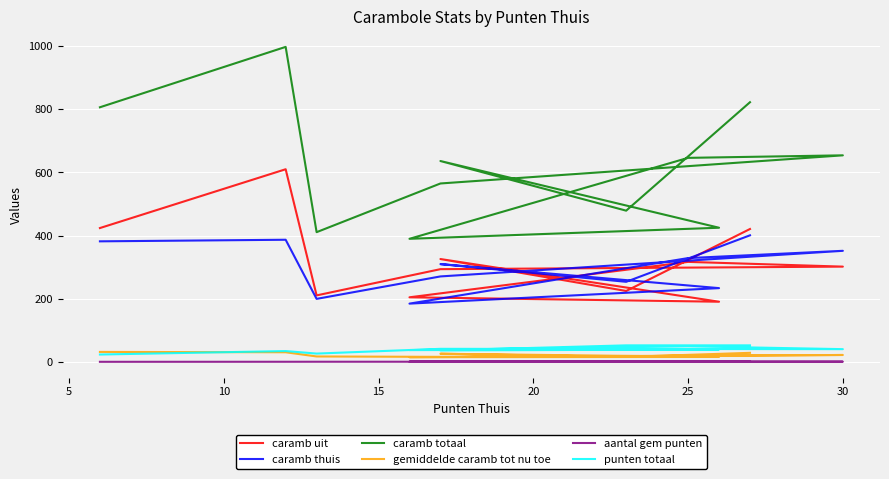

What is the label of the 10th point from the left?

9